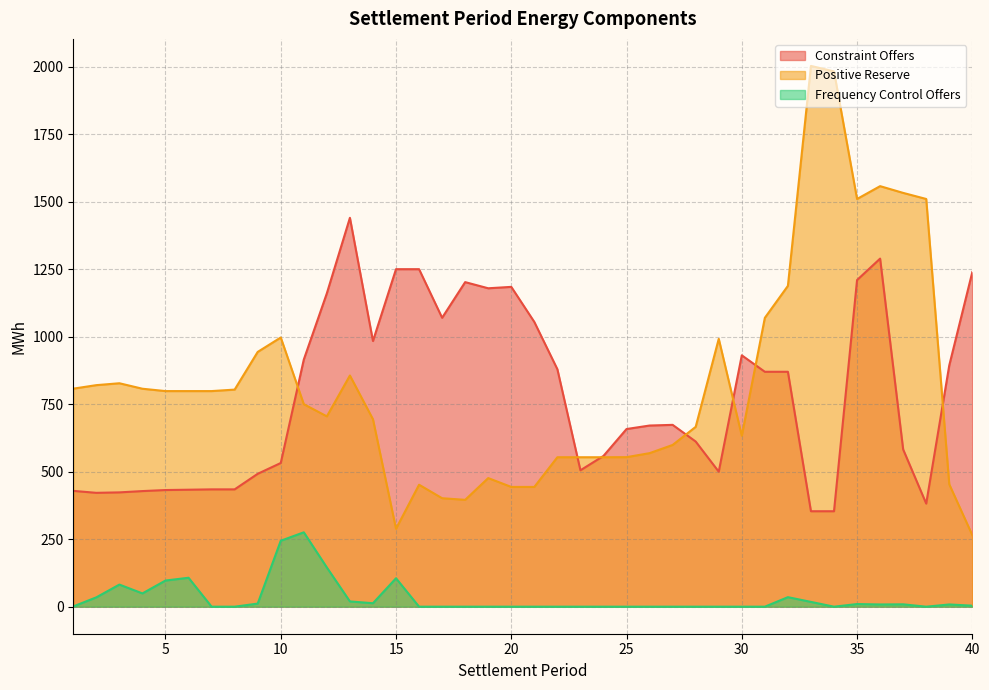

What is the average value of the Positive Reserve series?

826.3